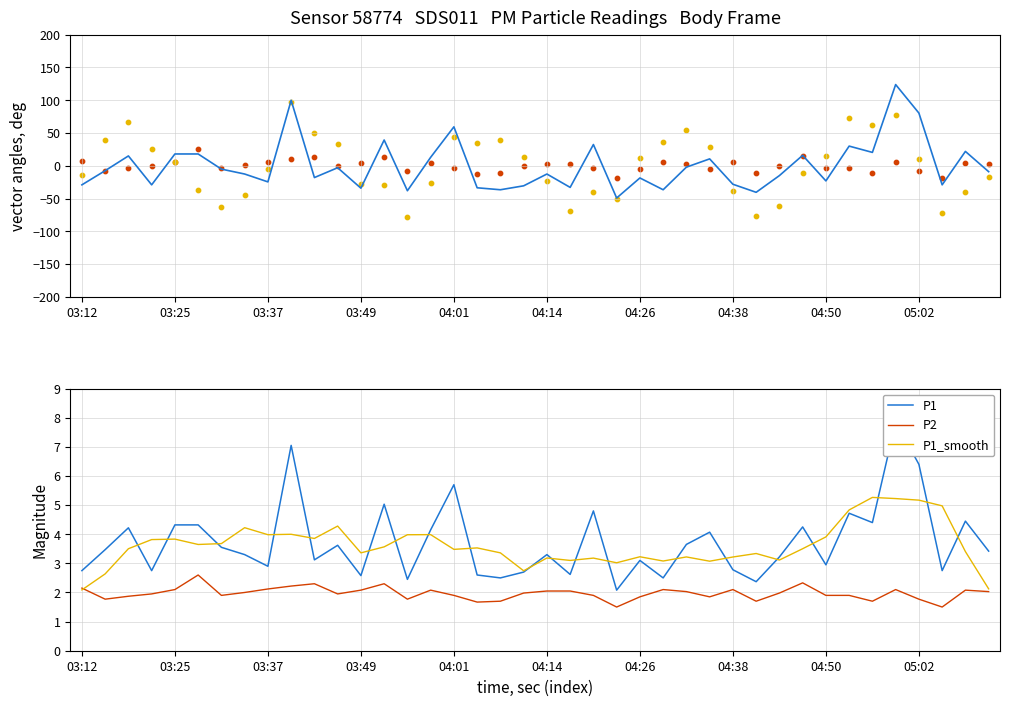

Which series has the widest spread of Y values?

P_combined